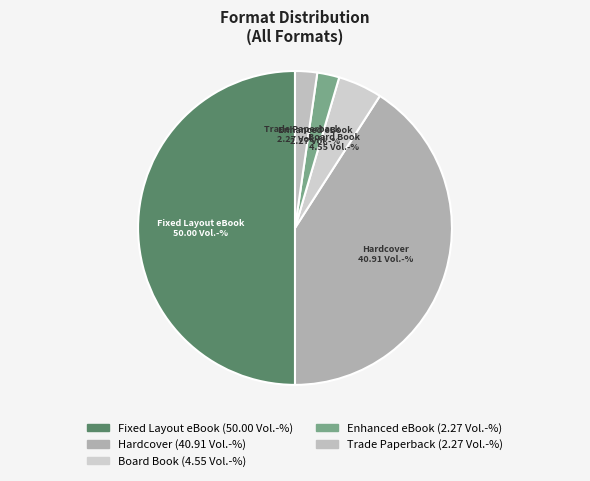

Which category has the biggest portion of the pie?

Fixed Layout